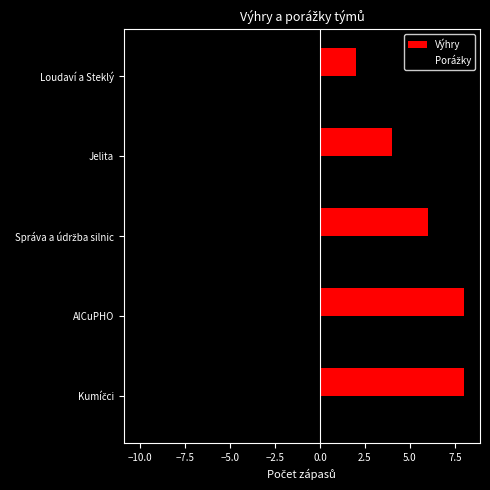

At which label does Výhry reach its minimum?

Loudaví a Steklý